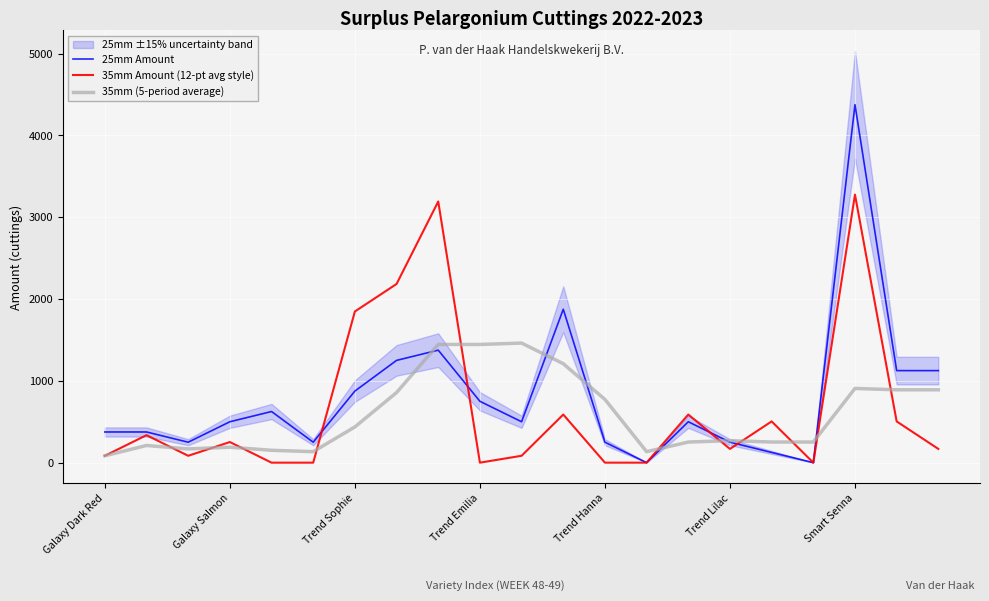

The value of 35mm Amount (12-pt avg style) at Trend Emilia is 0.0. True or false?

True